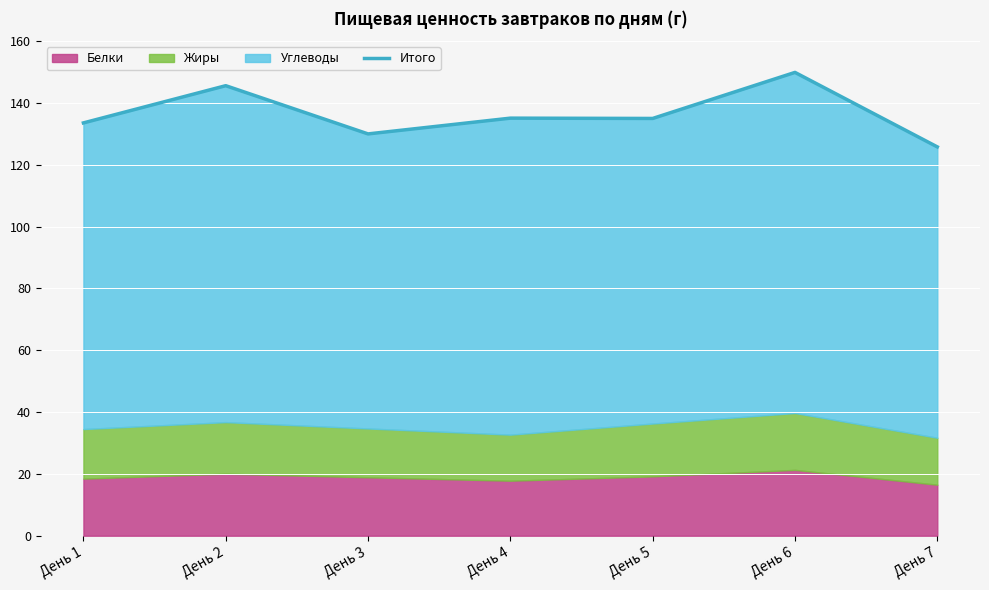

The chart shows a value of 200.9 at День 3. True or false?

False